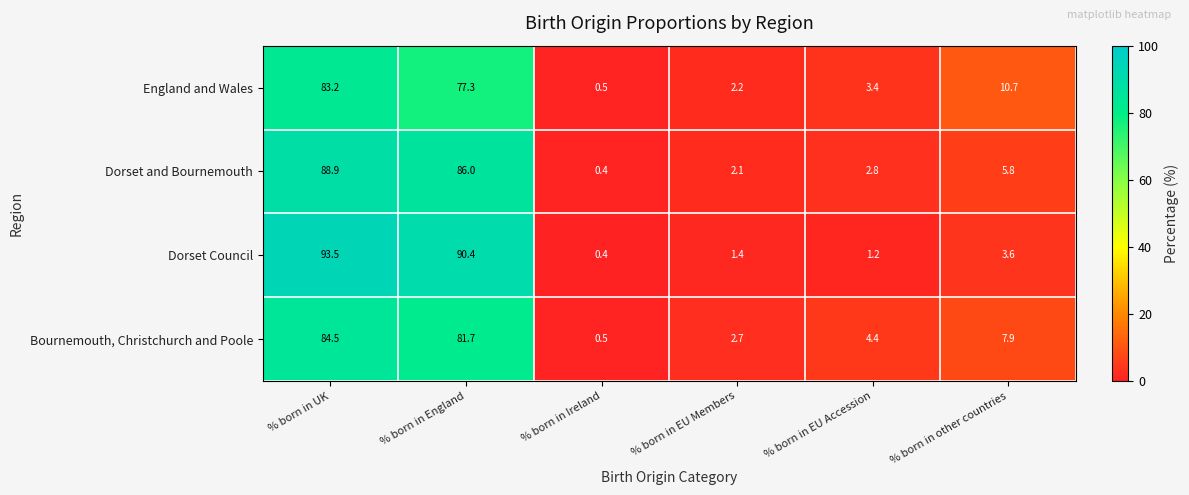

What is the sum of the Dorset and Bournemouth values at % born in EU Members and % born in EU Accession?

4.9